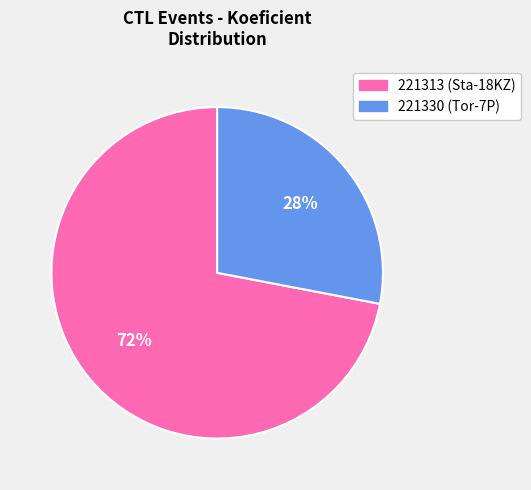

Count the number of slices in the pie.

2